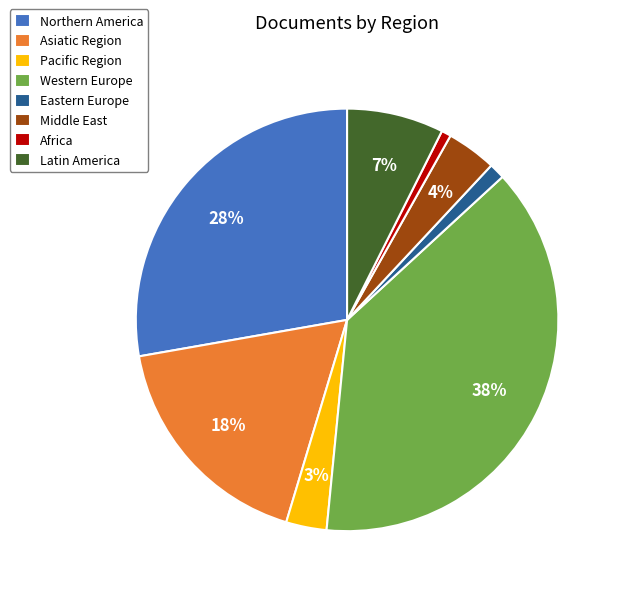

What is the largest slice in the pie chart?

Western Europe